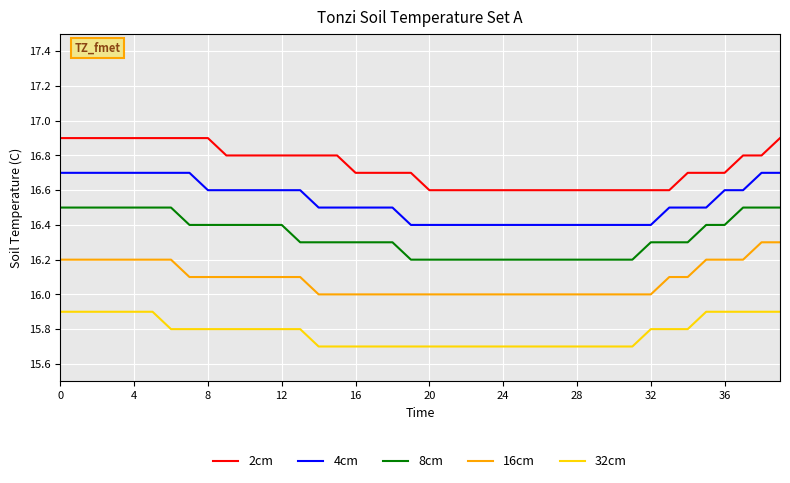

What is the minimum value shown in the chart?

15.7